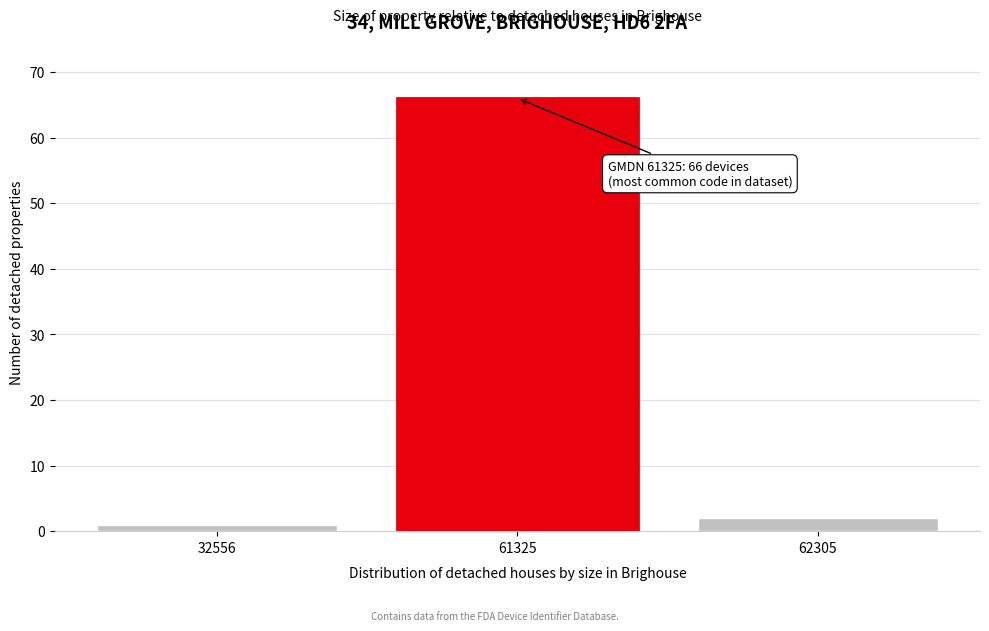

Reading right to left, extract all data points from this chart.

2	66	1